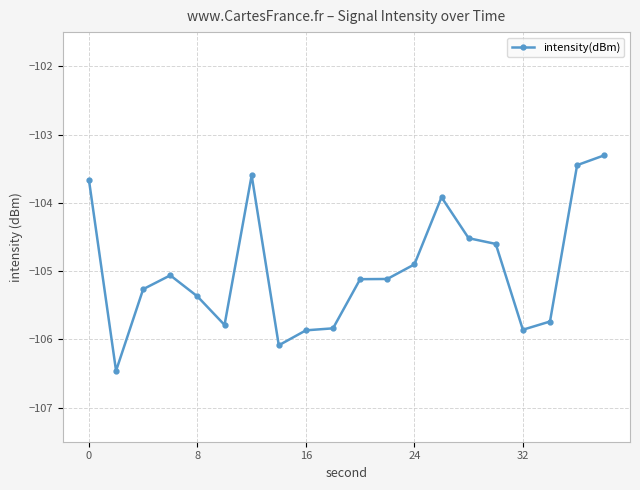

True or false: there are more than 2 points higher than both neighbors.

True